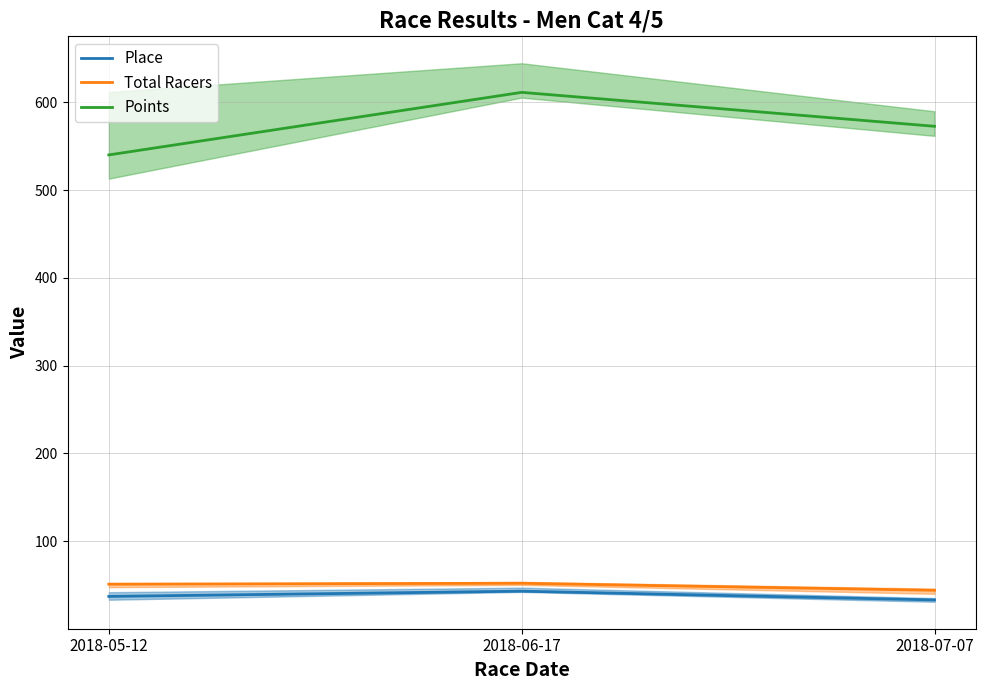

Which series changed the most between 2018-06-17 and 2018-07-07?

Points